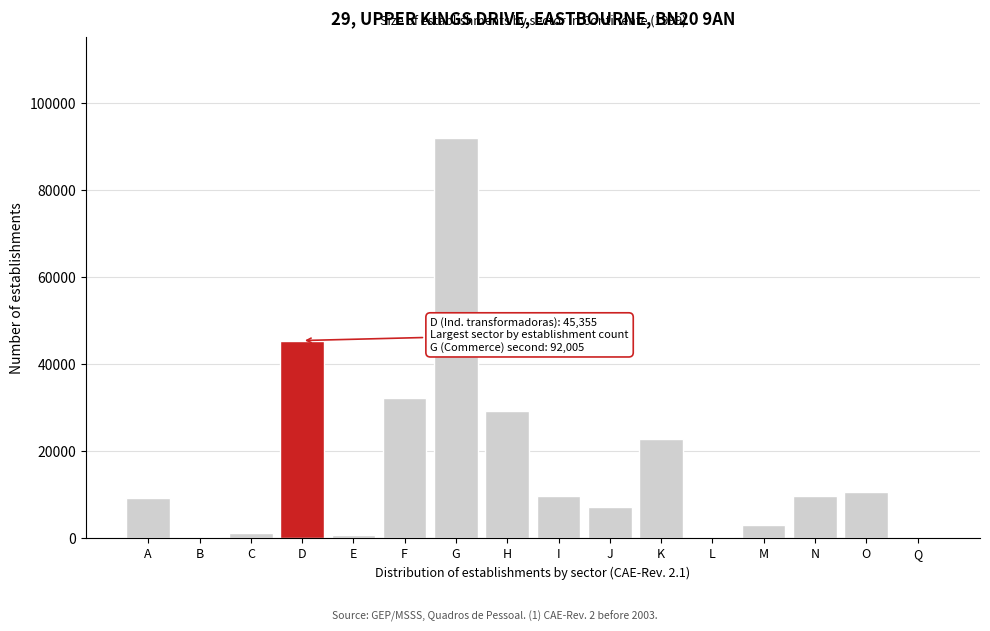

Is it true that the value at M is 3052?

True